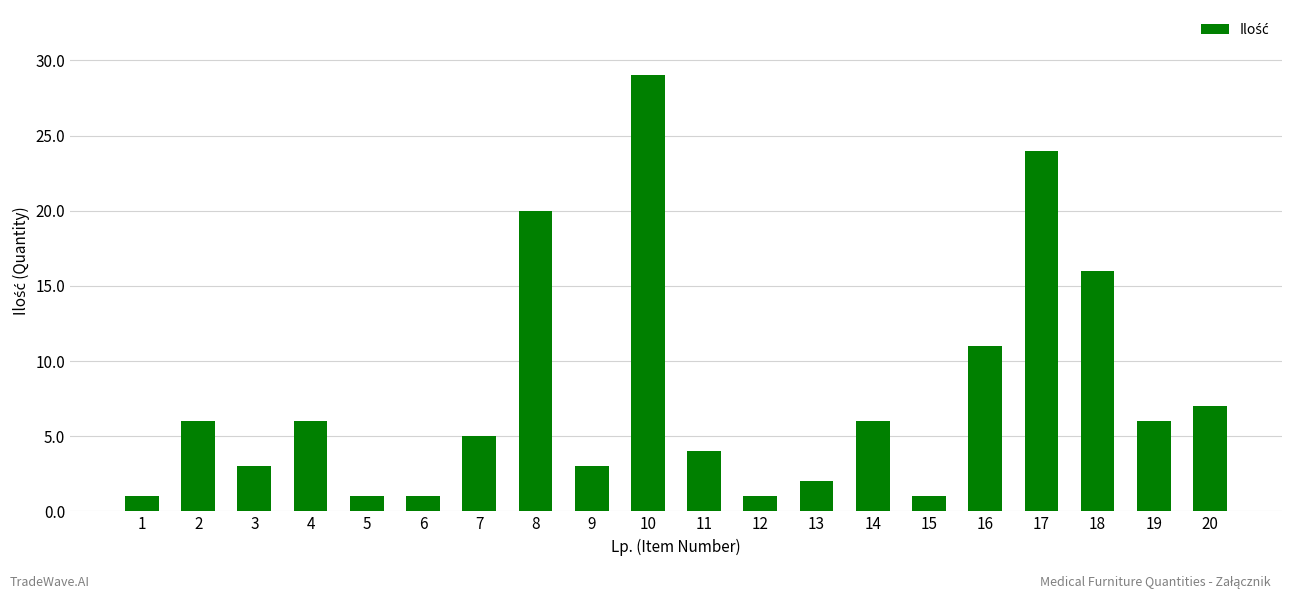

Is it true that the value at 17 is 24?

True